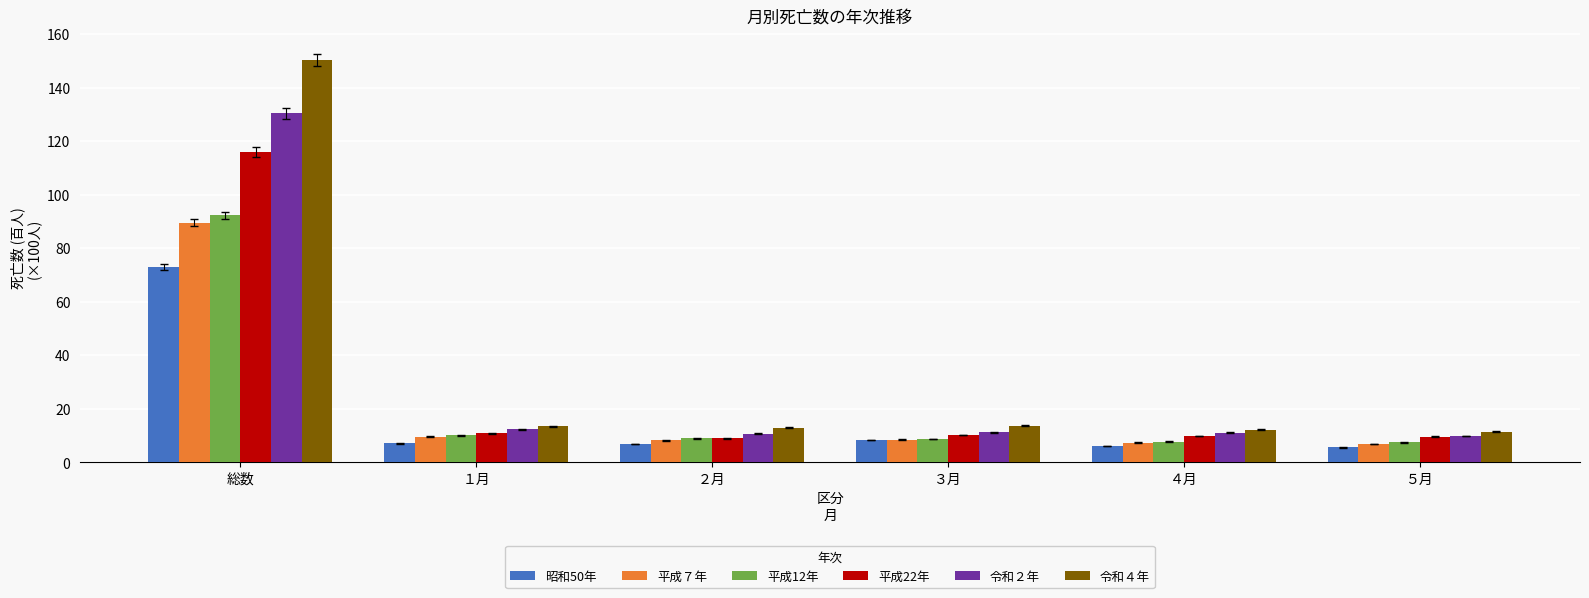

What is the spread (max minus min) of values at １月?

6.5